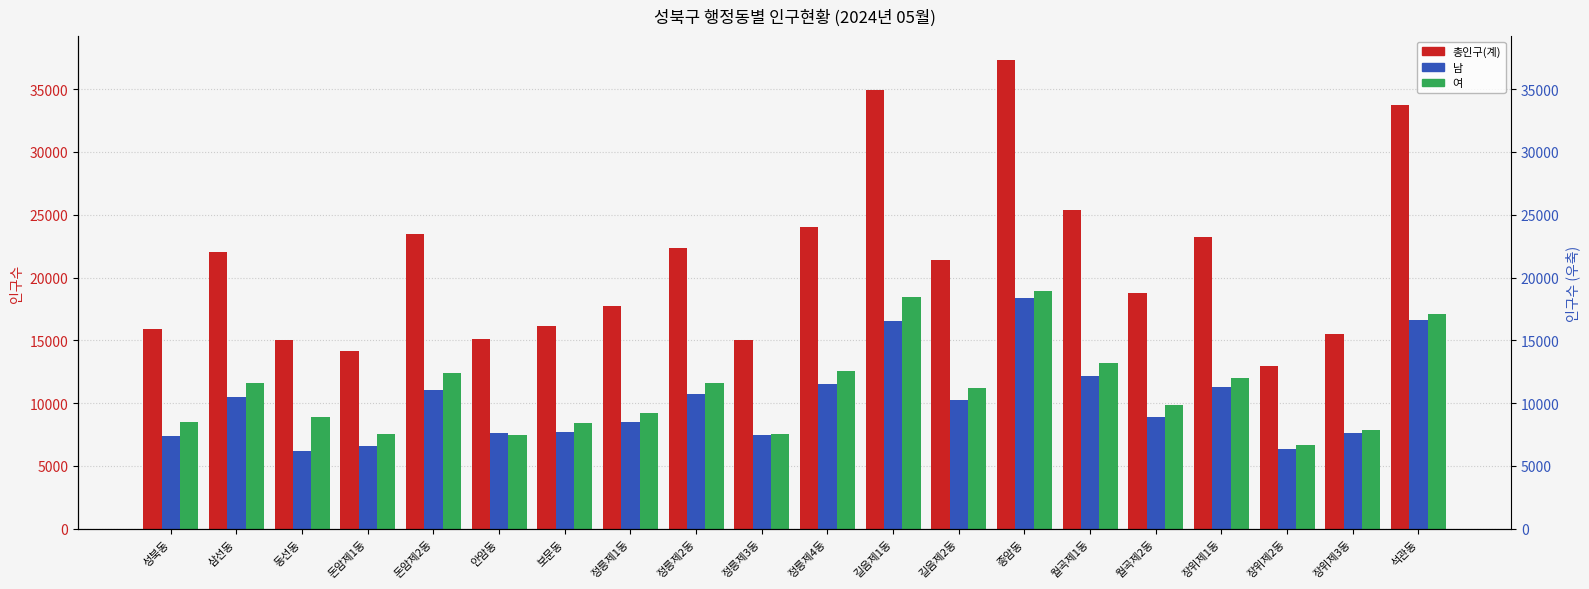

List the series in order of their peak value, lowest first.

남, 여, 총인구(계)